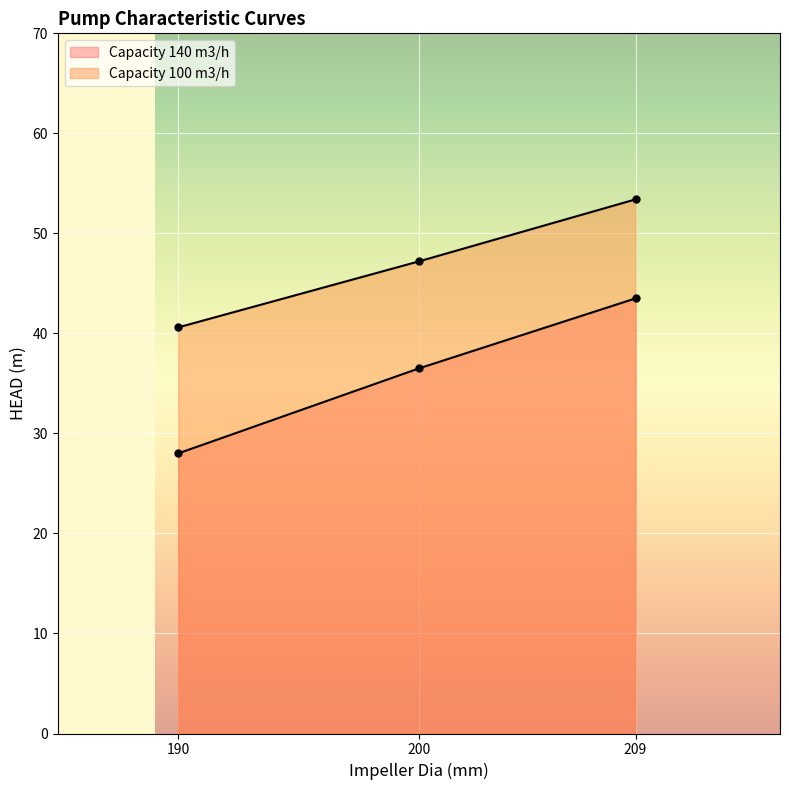

What is the difference between the maximum and minimum values in the Capacity 140 m3/h series?

15.5